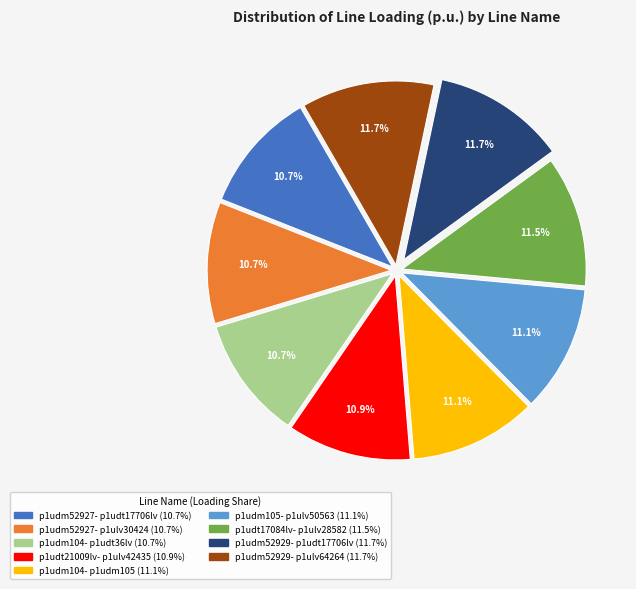

Does any single category account for the majority?

No